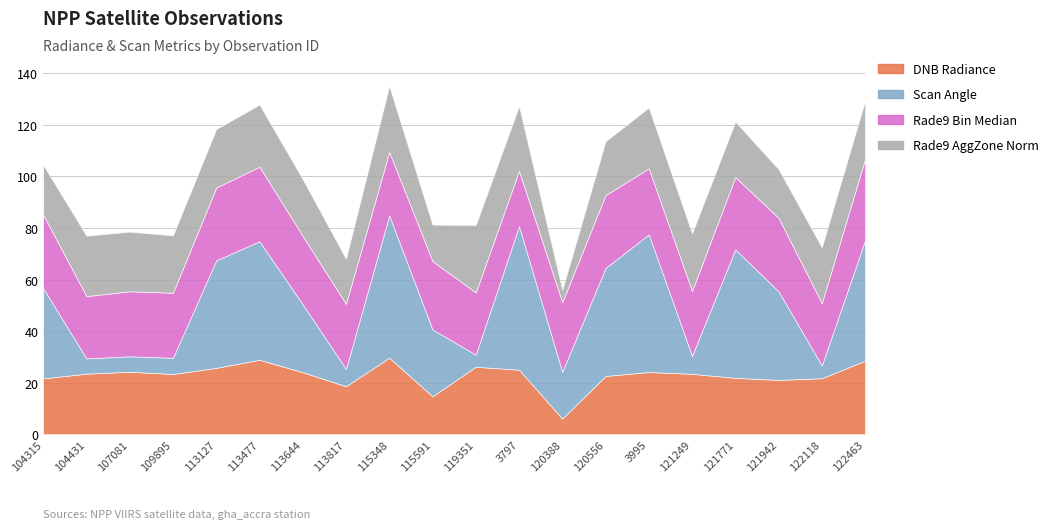

Reading left to right, transcribe all the data shown in this chart.

dnbrad: 104315=21.7	104431=23.5	107081=24.2	109895=23.3	113127=25.7	113477=28.9	113644=24.0	113817=18.6	115348=29.7	115591=14.7	119351=26.2	3797=25.0	120388=6.1	120556=22.6	3995=24.1	121249=23.4	121771=21.9	121942=21.1	122118=21.7	122463=28.5
scan_angle: 104315=35.0	104431=5.9	107081=6.0	109895=6.3	113127=41.7	113477=46.0	113644=26.3	113817=6.7	115348=55.2	115591=25.9	119351=4.7	3797=55.7	120388=18.1	120556=41.9	3995=53.4	121249=6.9	121771=49.8	121942=34.4	122118=5.0	122463=46.7
rade9_bin_mdn: 104315=28.5	104431=24.1	107081=25.2	109895=25.2	113127=28.2	113477=28.9	113644=26.5	113817=25.2	115348=24.6	115591=26.5	119351=24.1	3797=21.4	120388=27.0	120556=28.2	3995=25.6	121249=25.2	121771=28.1	121942=28.5	122118=24.1	122463=31.5
rade9_aggzone_norm: 104315=19.3	104431=23.5	107081=23.1	109895=22.3	113127=22.7	113477=24.1	113644=22.1	113817=17.5	115348=25.7	115591=14.2	119351=26.2	3797=25.2	120388=4.8	120556=20.9	3995=23.6	121249=22.3	121771=21.5	121942=18.9	122118=21.7	122463=22.7